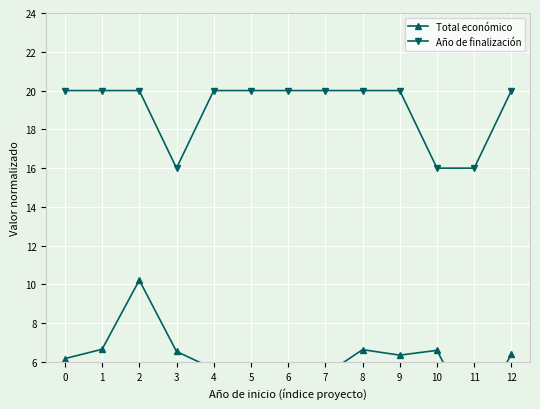

What is the value of the Año de finalización point at the 3rd from the left?

20